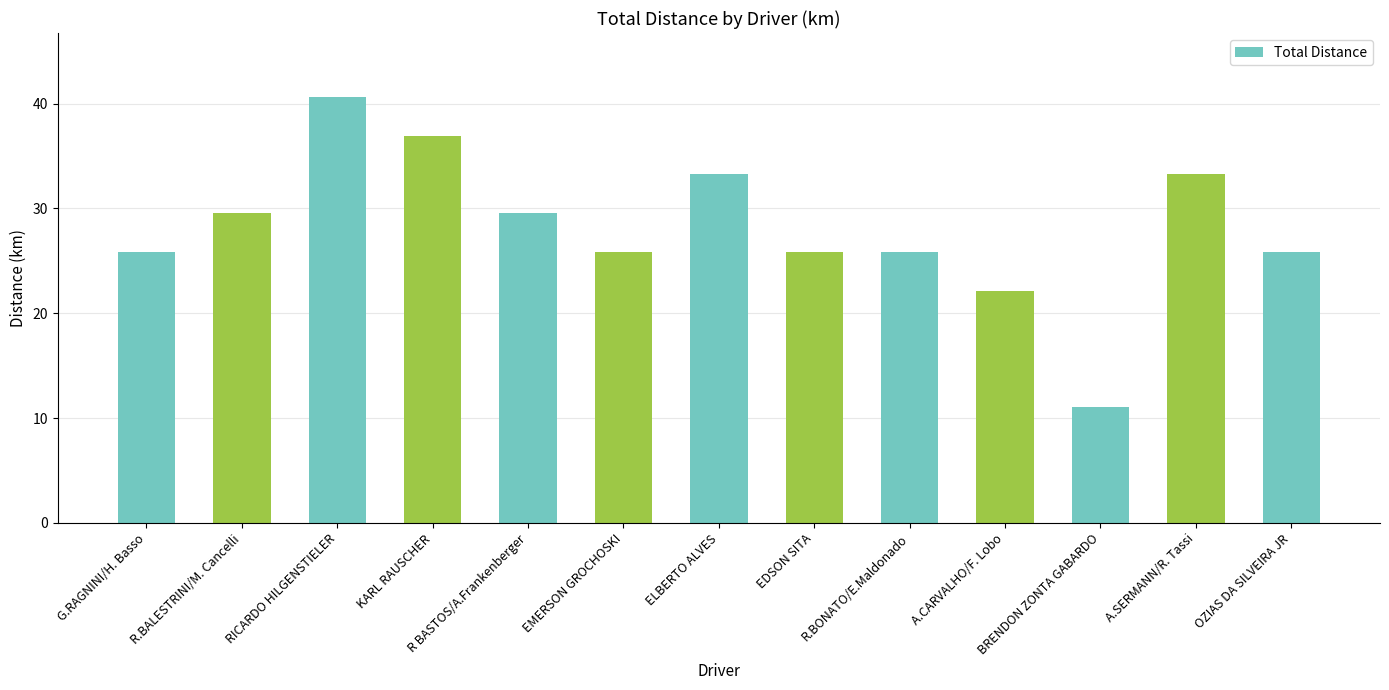

Approximately how many times larger is the value at BRENDON ZONTA GABARDO compared to R.BONATO/E.Maldonado?

0.4